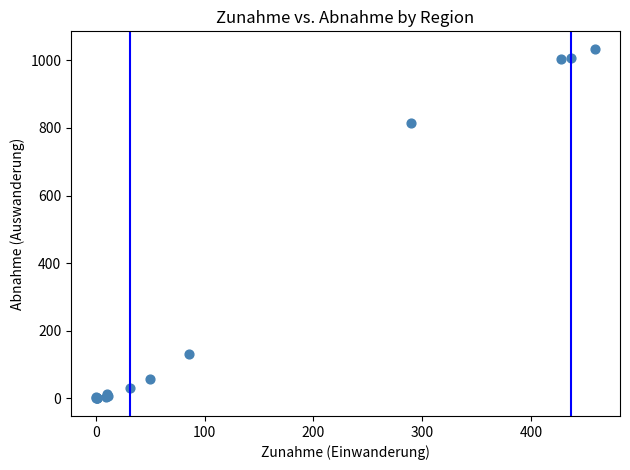

What Y value in the scatter plot is closest to 517?

815